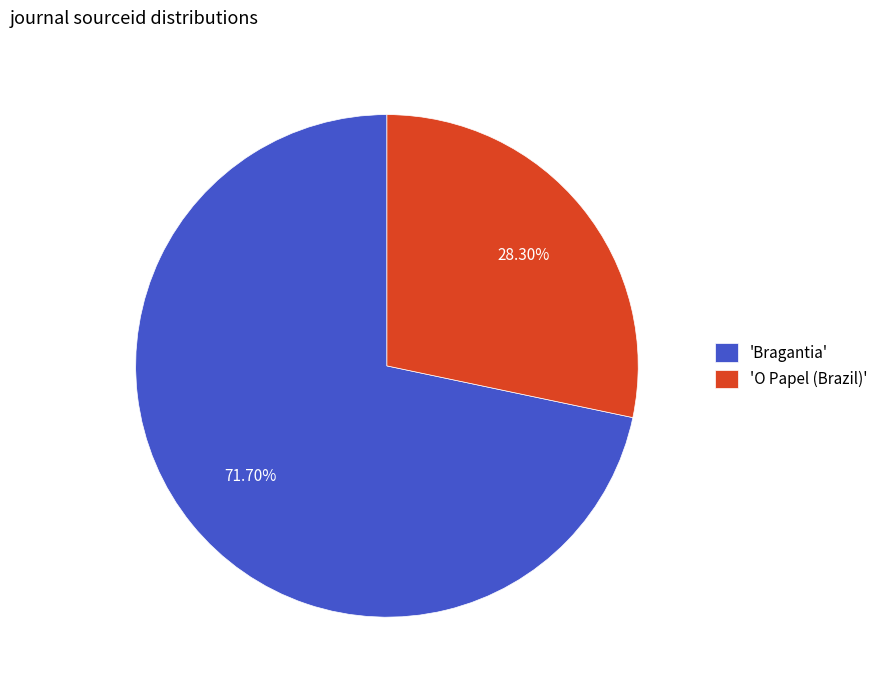

Is there any slice that represents more than half of the pie?

Yes